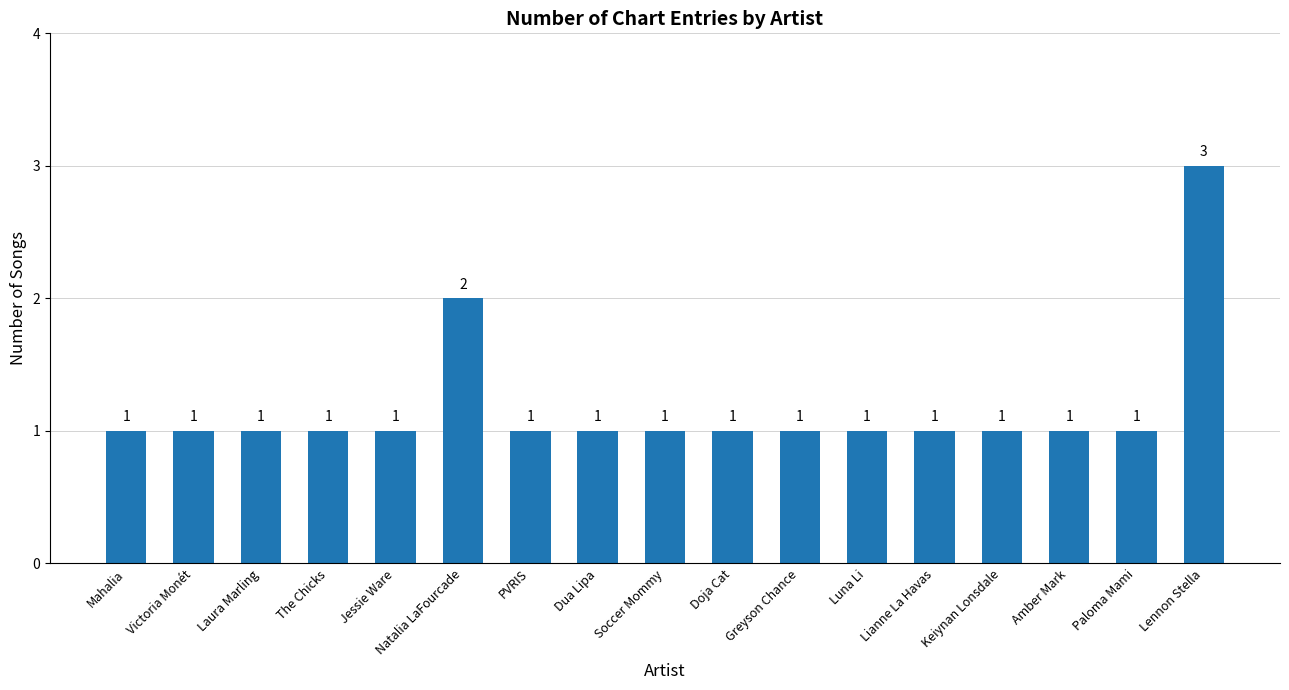

Is it true that the value at Dua Lipa is 2?

False